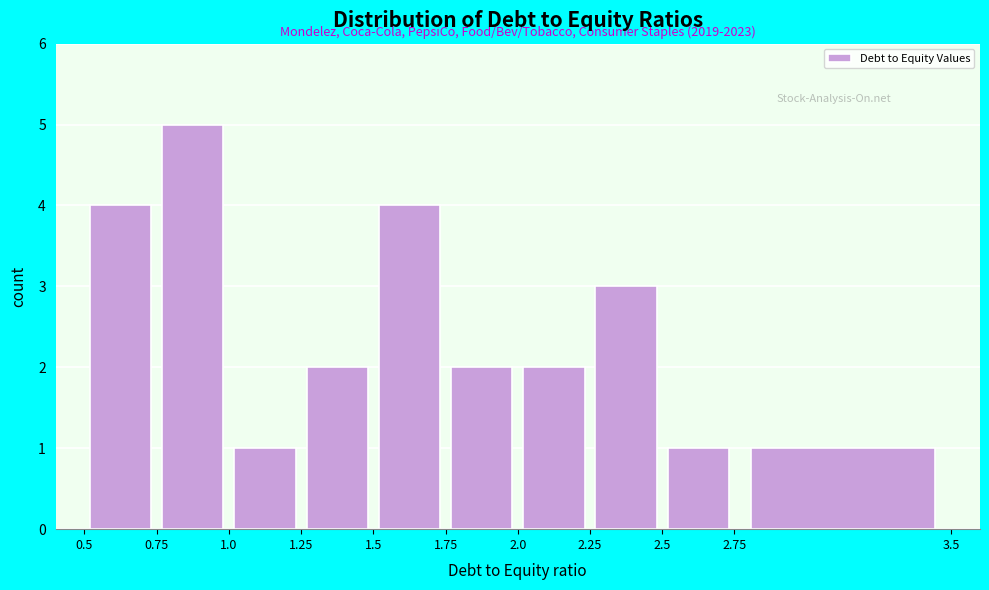

Over which range of the x-axis is the bar tallest?

0.75 to 1.0